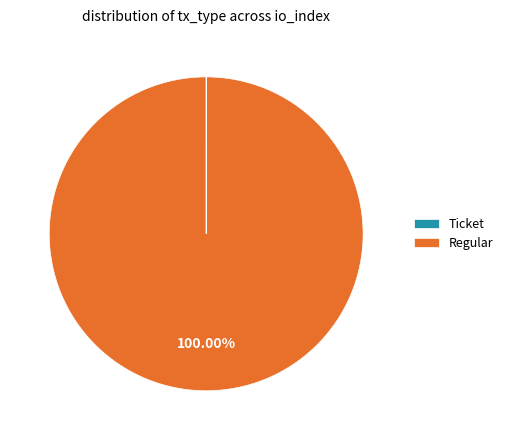

What is the largest slice in the pie chart?

Regular